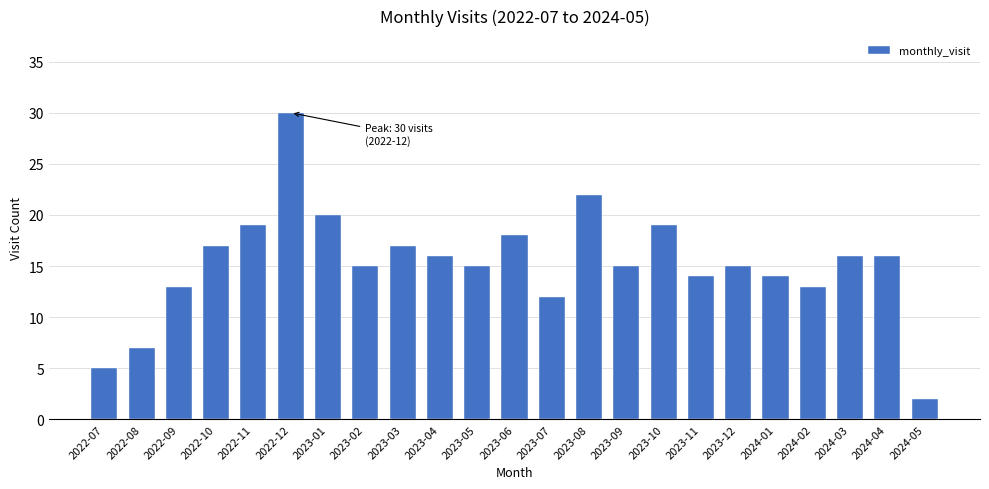

Reading right to left, extract all data points from this chart.

2024-05=2	2024-04=16	2024-03=16	2024-02=13	2024-01=14	2023-12=15	2023-11=14	2023-10=19	2023-09=15	2023-08=22	2023-07=12	2023-06=18	2023-05=15	2023-04=16	2023-03=17	2023-02=15	2023-01=20	2022-12=30	2022-11=19	2022-10=17	2022-09=13	2022-08=7	2022-07=5